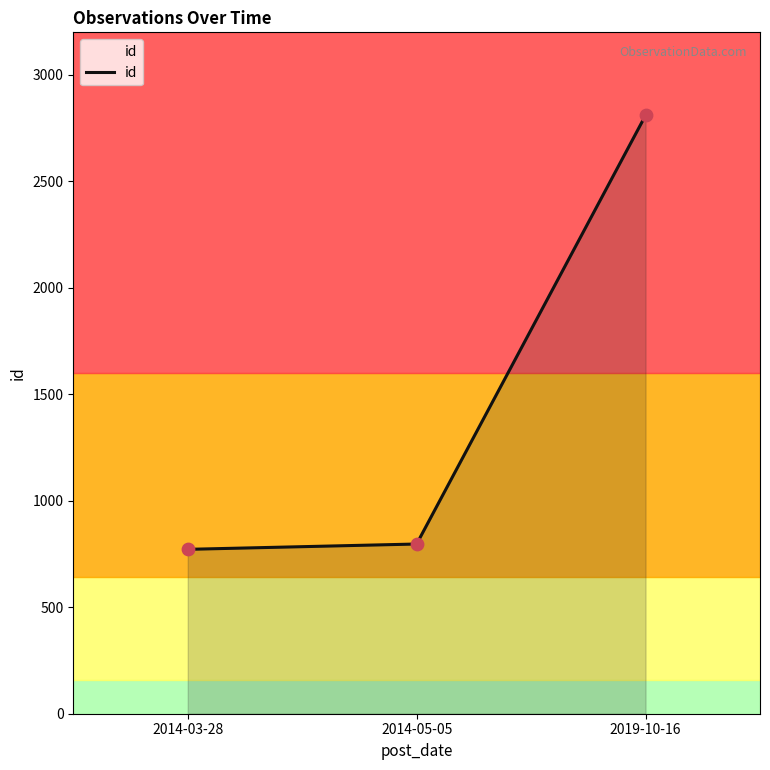

Which has a higher value, 2019-10-16 or 2014-03-28?

2019-10-16